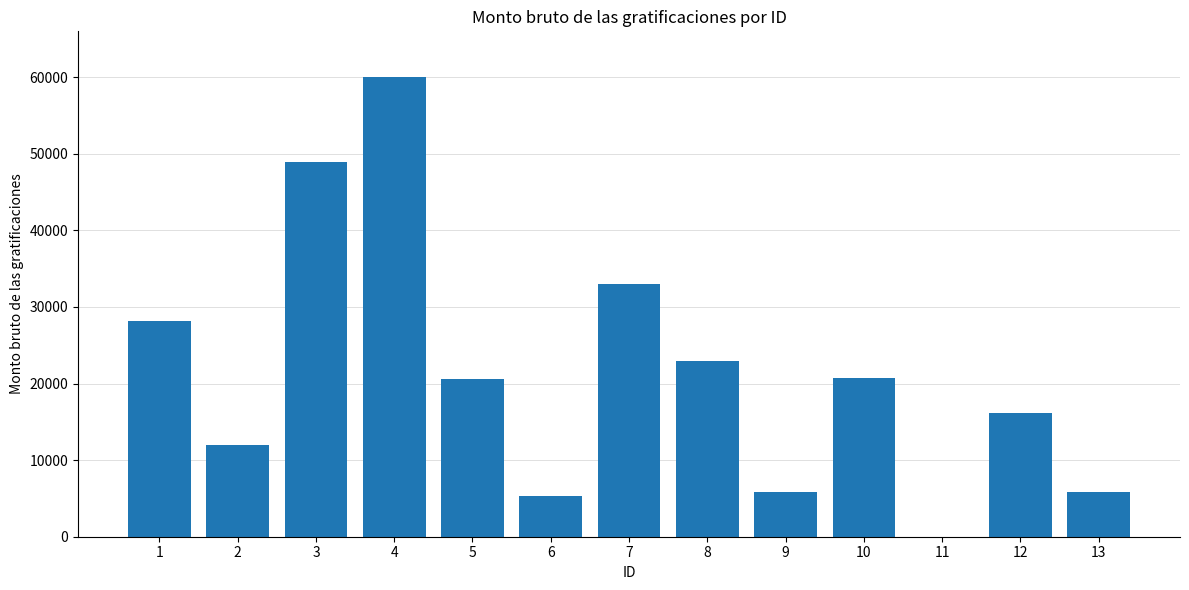

What is the sum of the values at 5 and 7?

53657.5